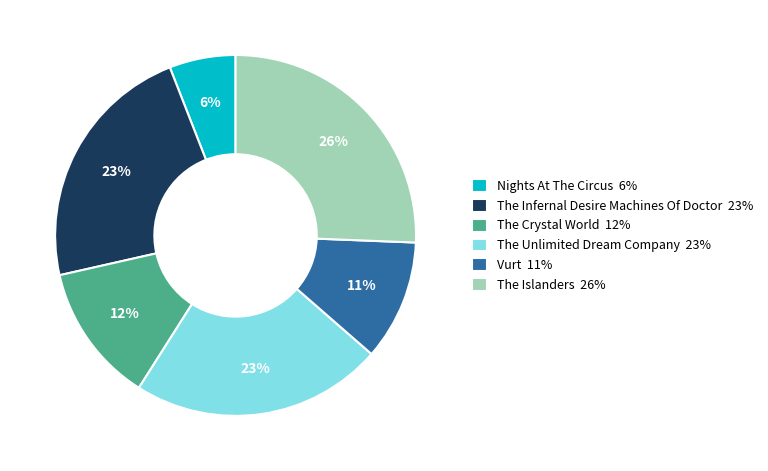

Combined, do The Unlimited Dream Company 23% and The Infernal Desire Machines Of Doctor 23% account for over 50%?

No